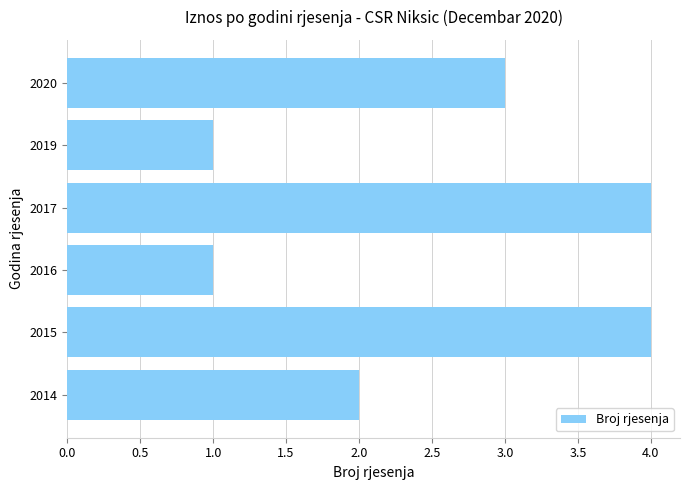

Between 2020 and 2014, which is larger?

2020